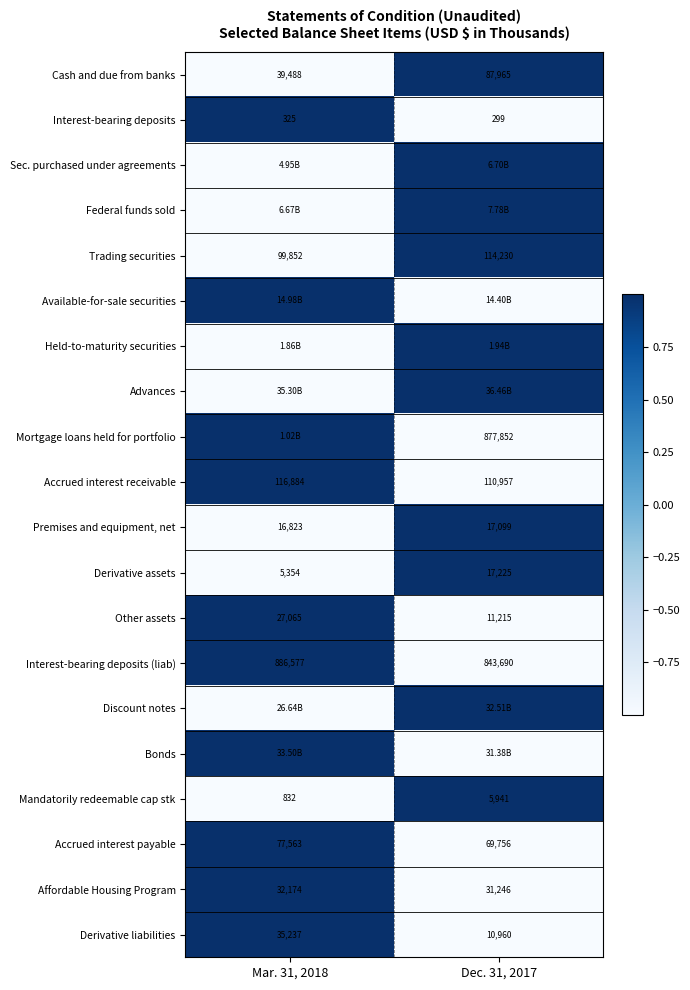

List the labels in order of Affordable Housing Program value, largest first.

Mar. 31, 2018, Dec. 31, 2017